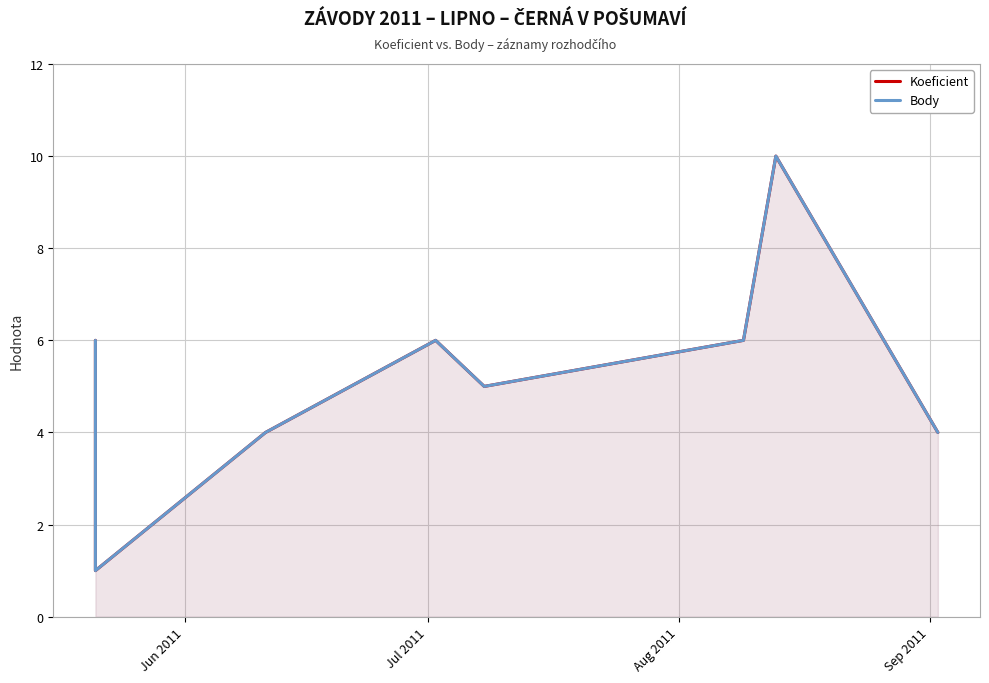

True or false: Body and Koeficient intersect in this chart.

False